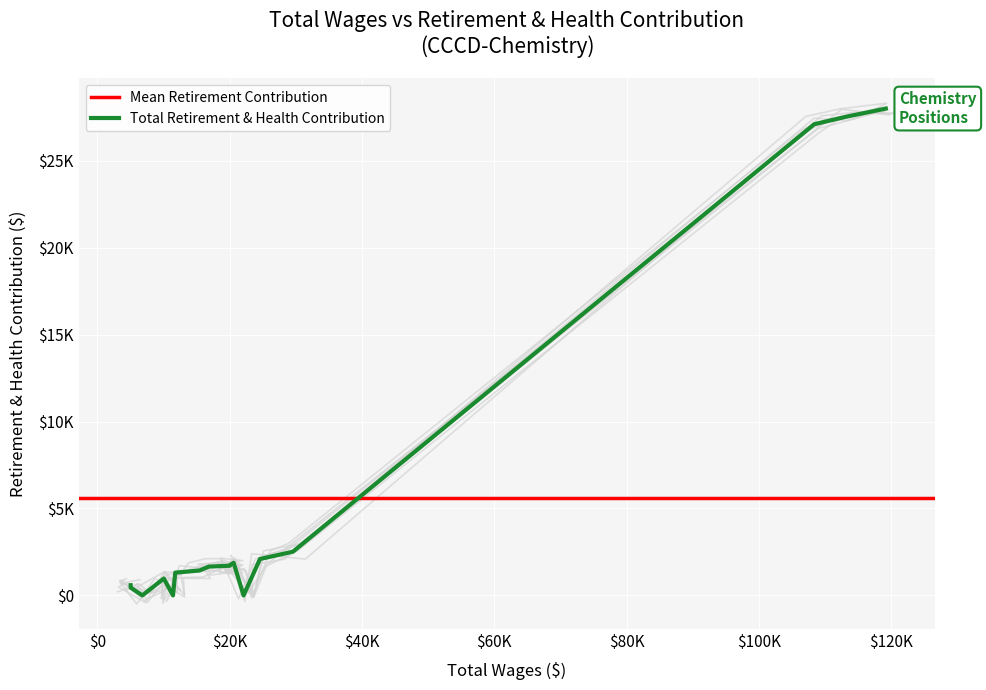

At which category does the data reach its first local valley?

5